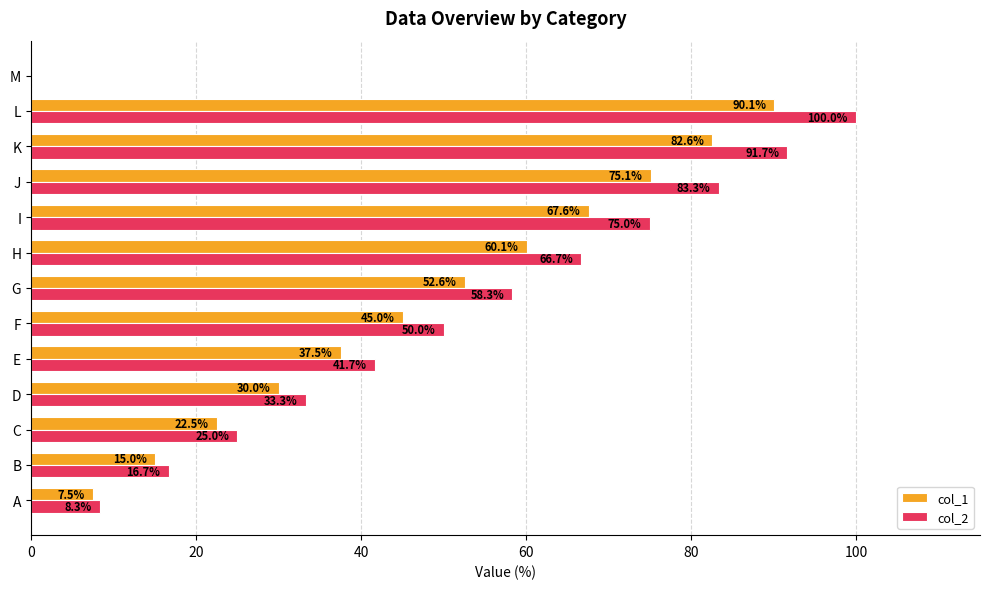

Is the value of col_2 at D greater than the value of col_1 at E?

No